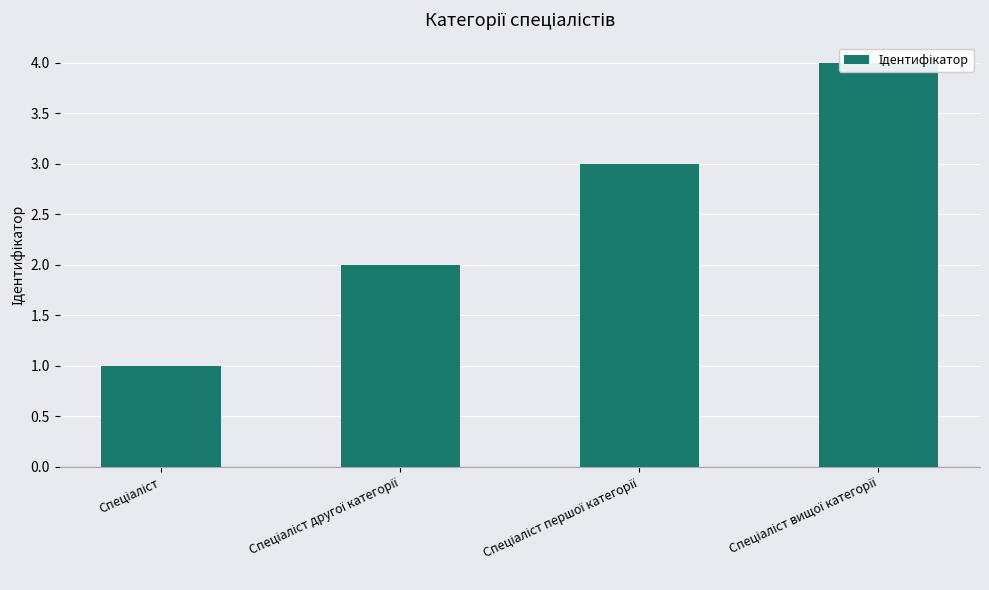

What is the change in value from Спеціаліст другої категорії to Спеціаліст вищої категорії?

+2